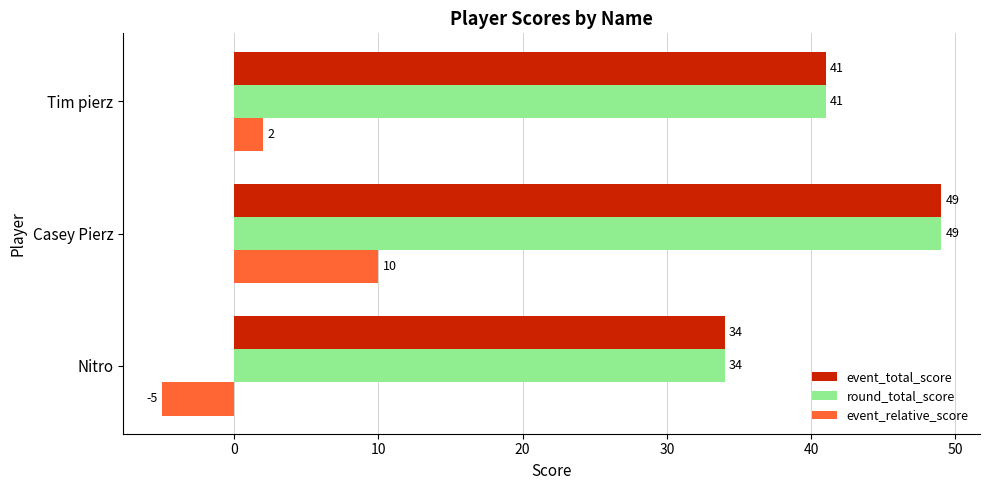

What is the sum of all round_total_score values?

124